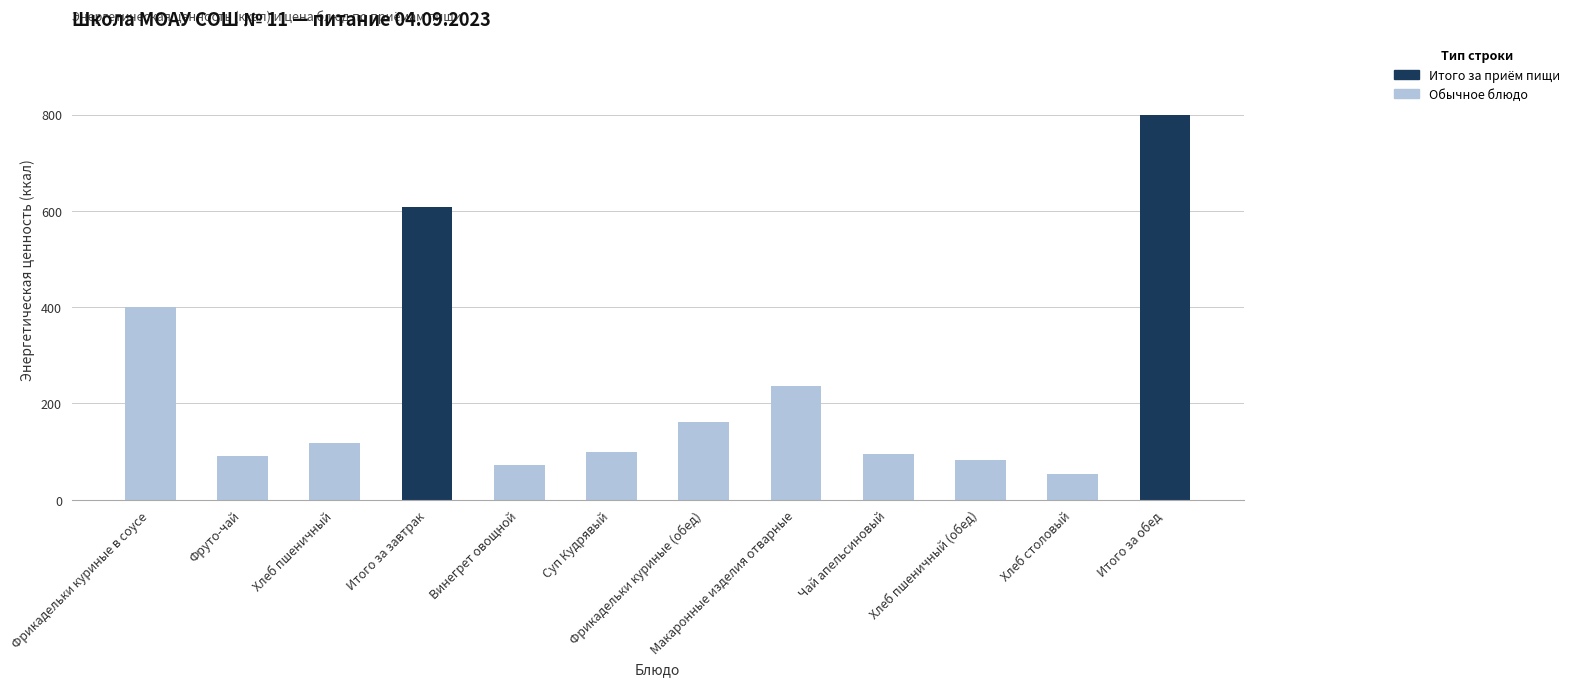

The value at Фруто-чай is 91.0. True or false?

True